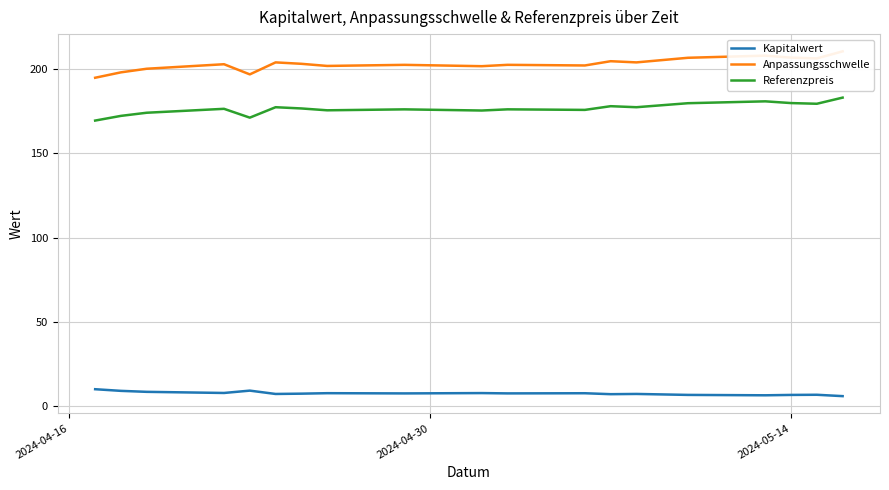

What is the sum of all Anpassungsschwelle values?

4060.9